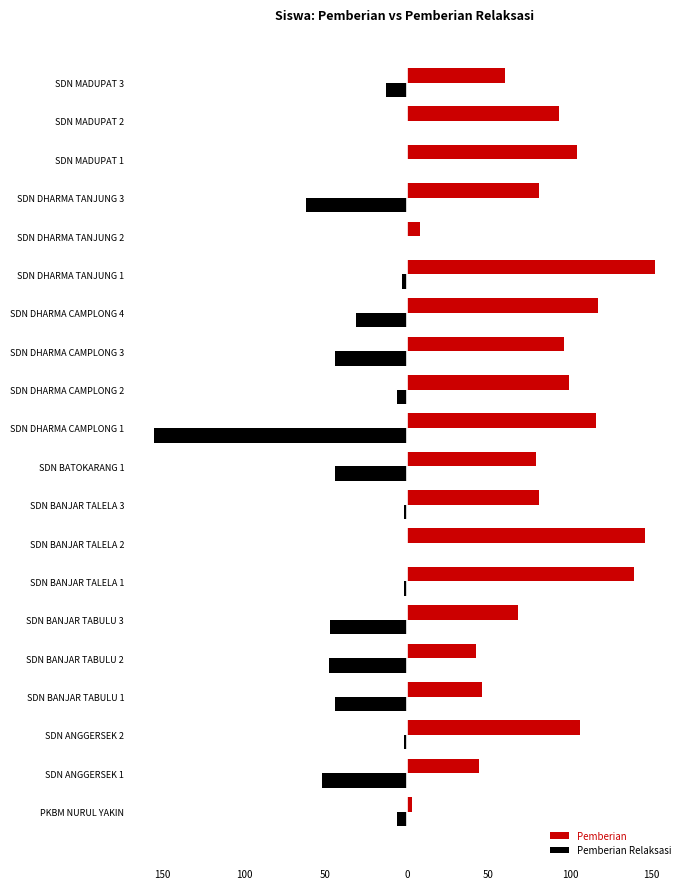

What are all the series names shown in the legend?

Pemberian, Pemberian Relaksasi